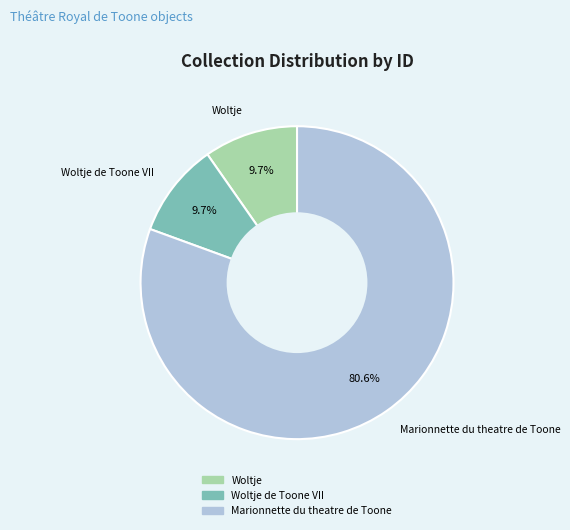

What percentage is the Marionnette du theatre de Toone slice, to the nearest percent?

81%